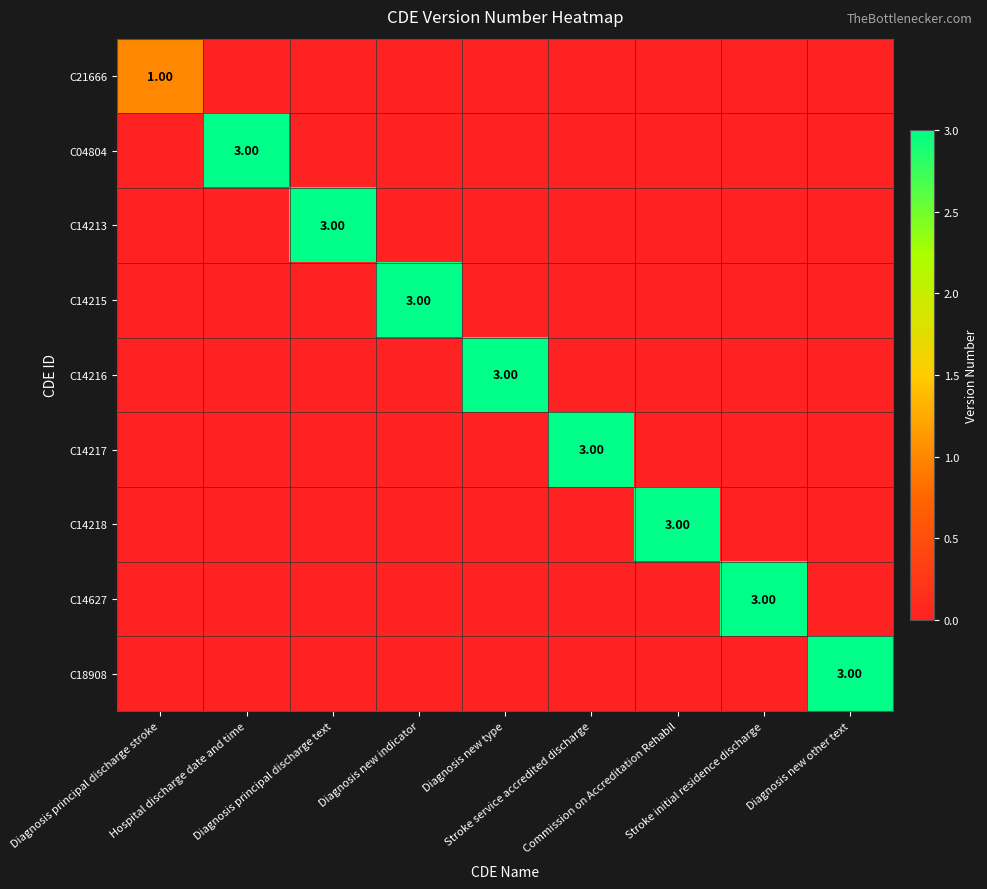

Is the value of C14215 at Stroke initial residence discharge greater than the value of C14218 at Diagnosis new other text?

No